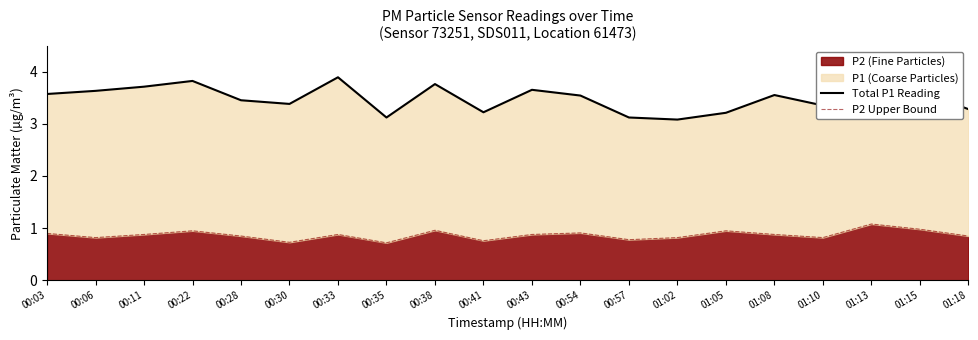

In Total P1 Reading, how many points are higher than both neighbors (excluding endpoints)?

6